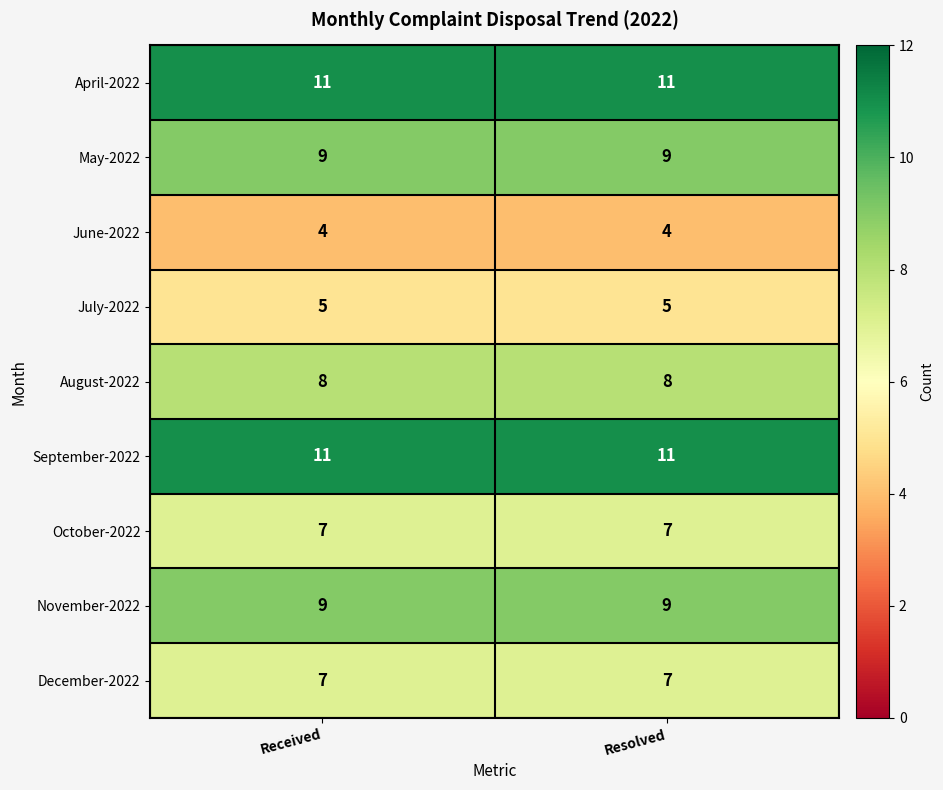

Reading left to right, list all the values displayed in this chart.

April-2022: 11	11
May-2022: 9	9
June-2022: 4	4
July-2022: 5	5
August-2022: 8	8
September-2022: 11	11
October-2022: 7	7
November-2022: 9	9
December-2022: 7	7